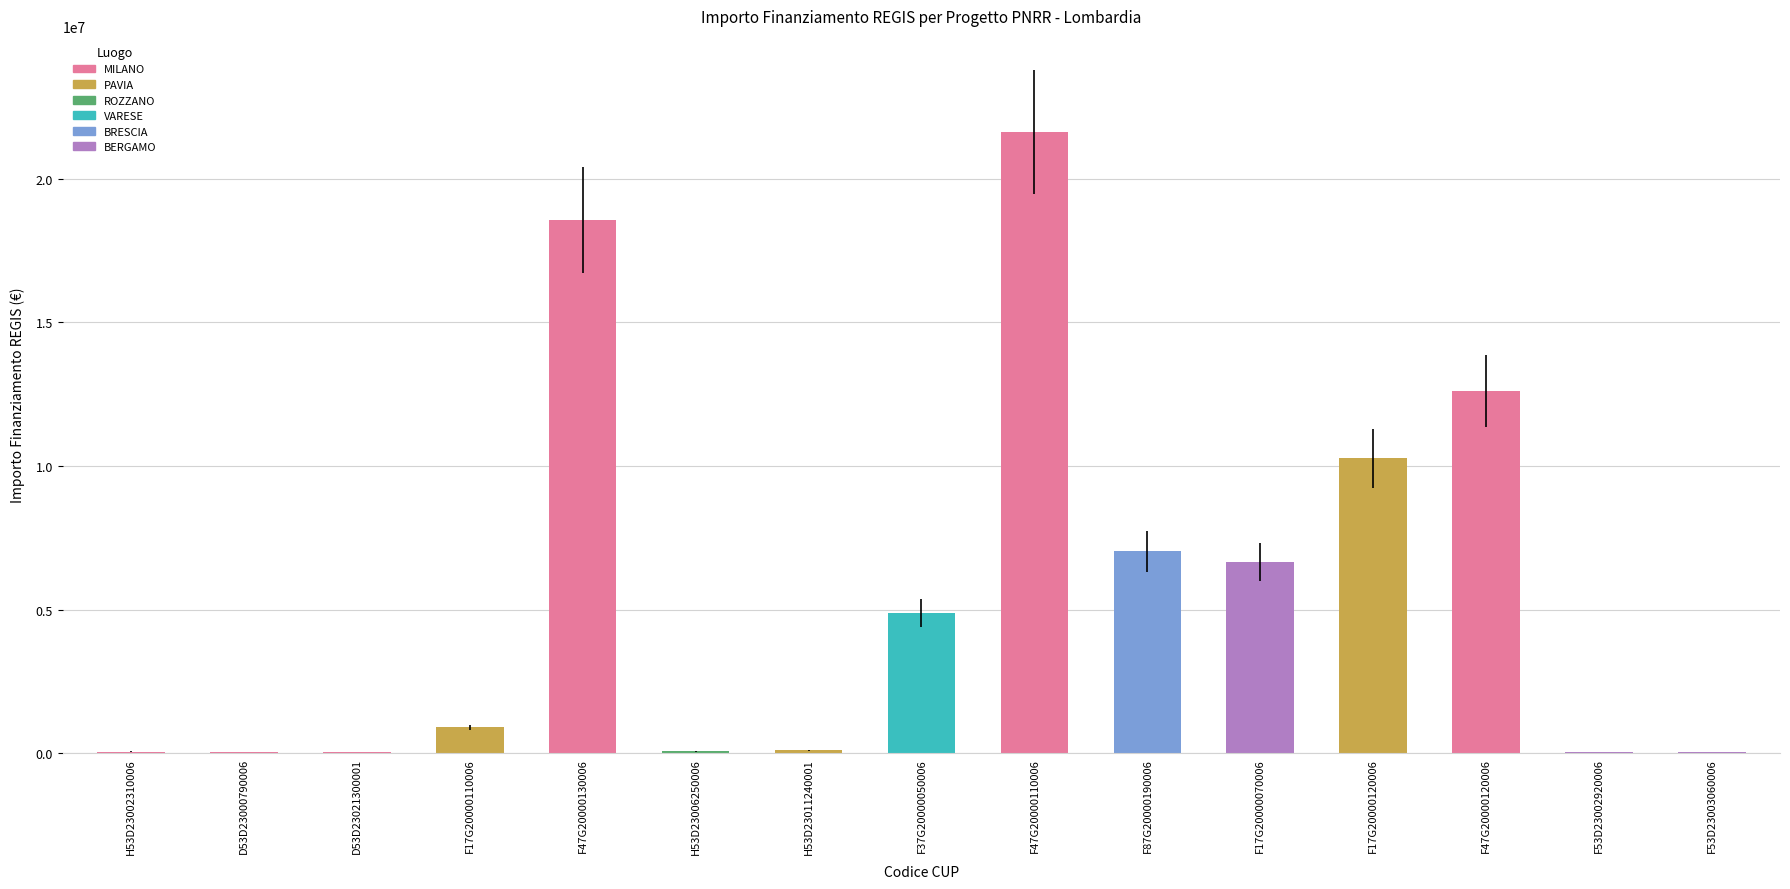

What is the sum of all values?

82858594.1